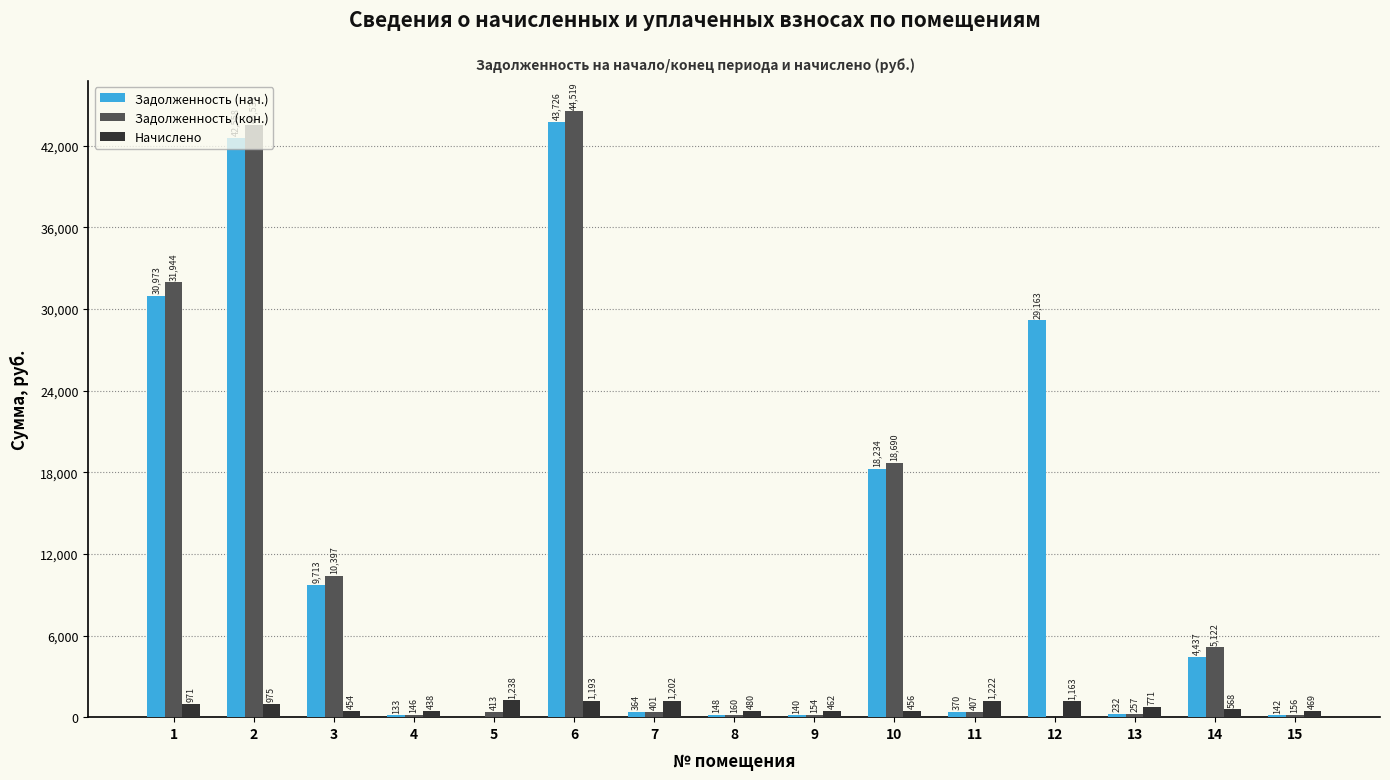

Is it true that Задолженность (кон.) equals 412.5 at 5?

True